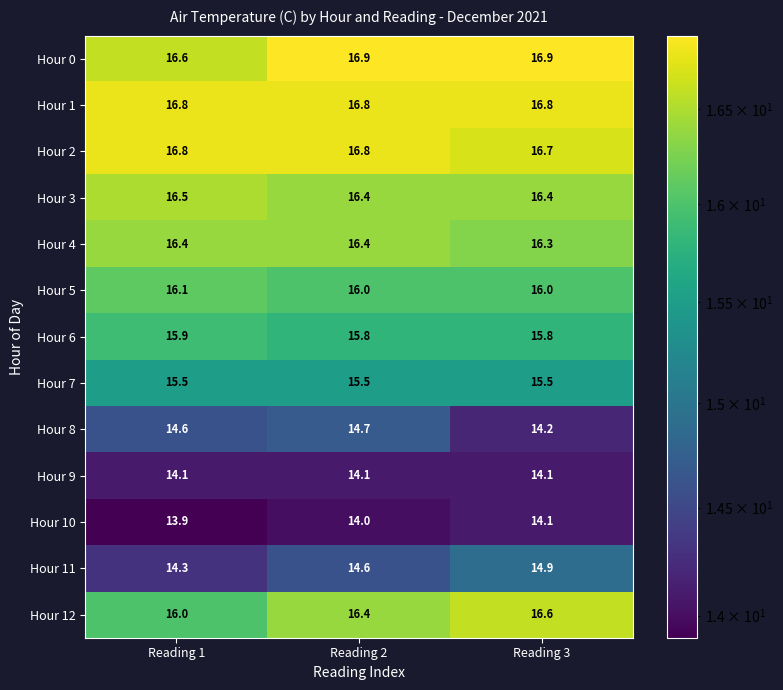

What is the approximate value of Hour 1 at Reading 1?

16.8